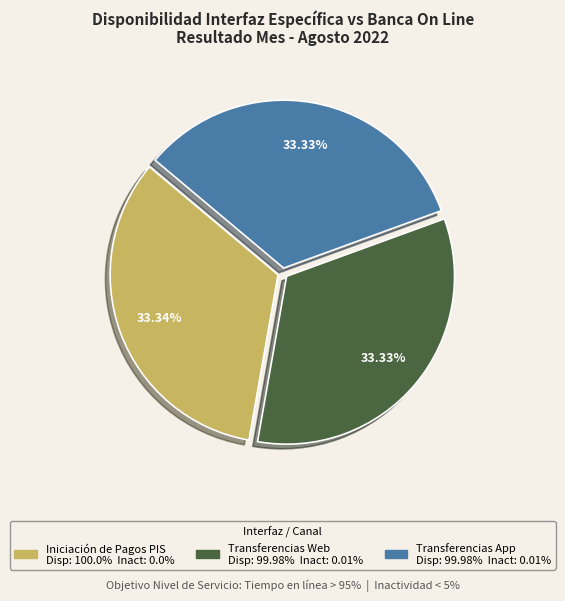

What percentage is the Transferencias App slice, to the nearest percent?

33%